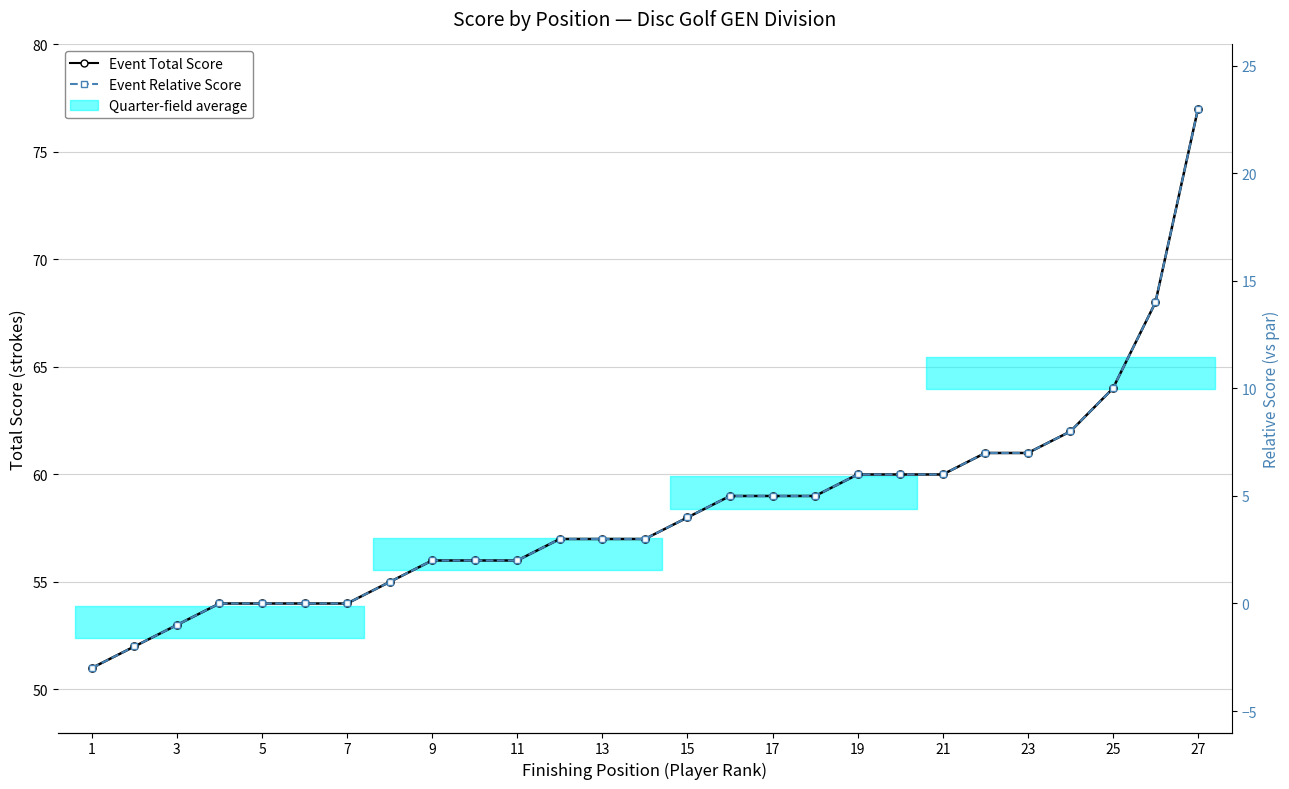

What is the difference between the maximum and minimum values in the Event Relative Score series?

26